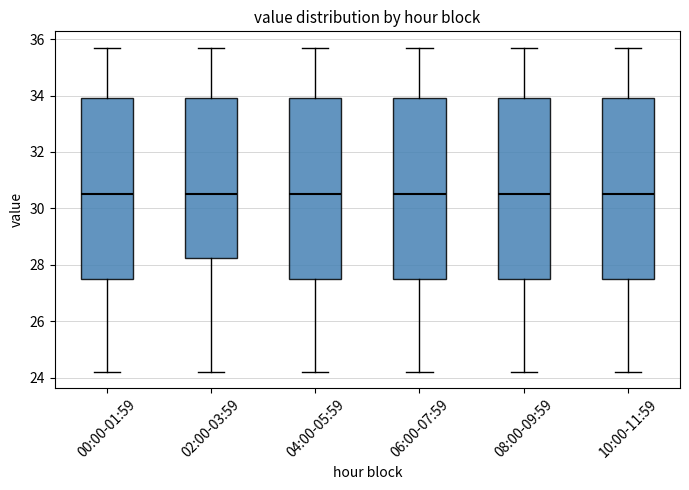

Where does the lower whisker of the box for 02:00-03:59 end on the y-axis? The values are not printed on the chart, so give them approximately, as read against the axis.

24.2